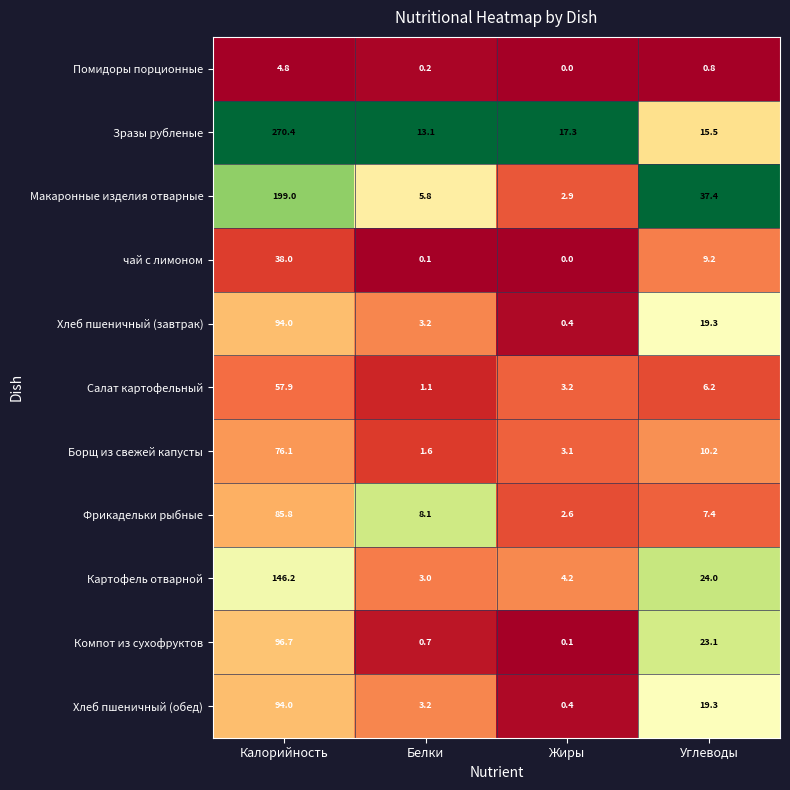

At which category is the sum across all series the highest?

Калорийность